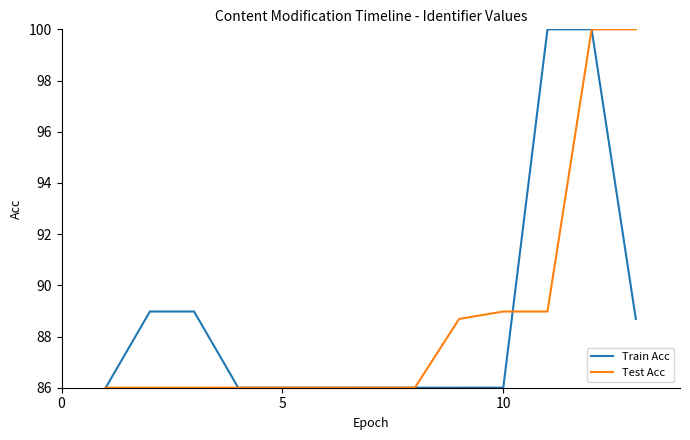

What is the lowest value of the Test Acc series?

86.0